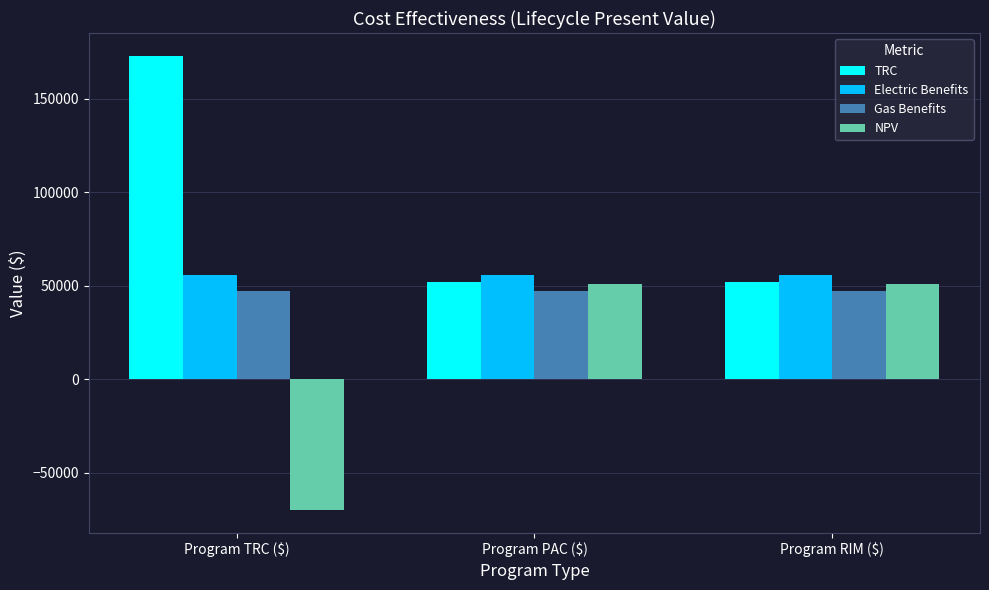

What are all the series names shown in the legend?

TRC, Electric Benefits, Gas Benefits, NPV